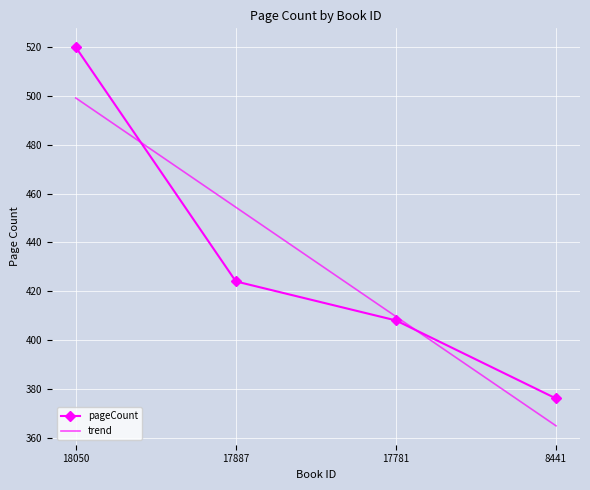

After their last crossing, which series has the higher values: trend or pageCount?

pageCount